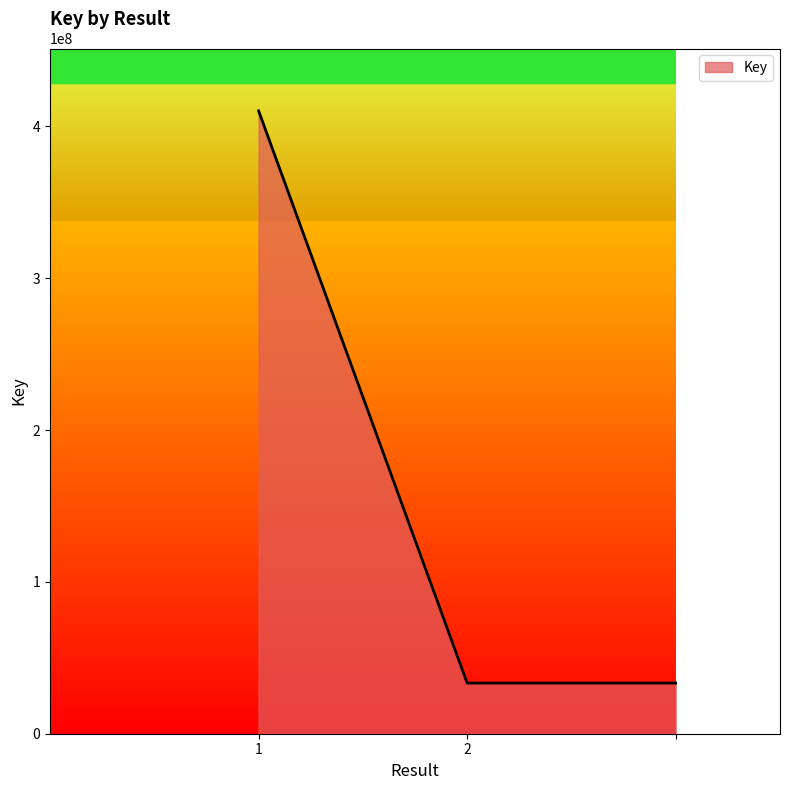

What is the sum of all values?

476995148